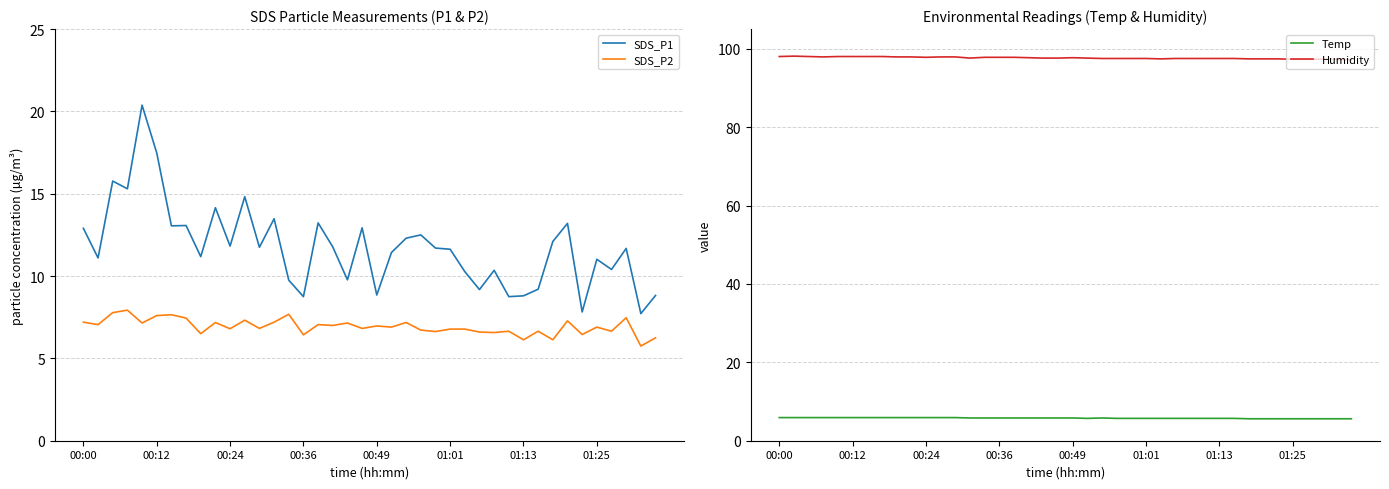

True or false: SDS_P2 and Temp cross at least once.

False